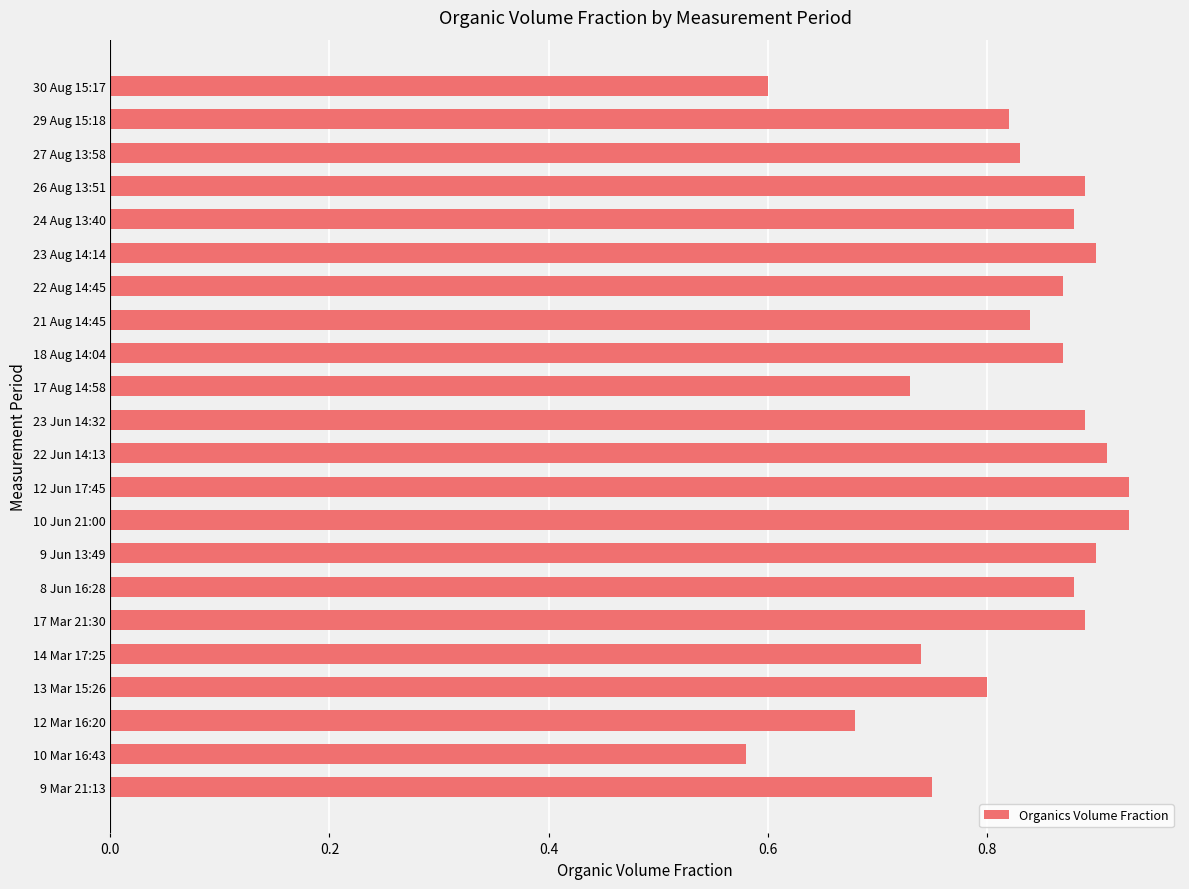

True or false: the data shows 0.6 at 30 Aug 15:17.

True